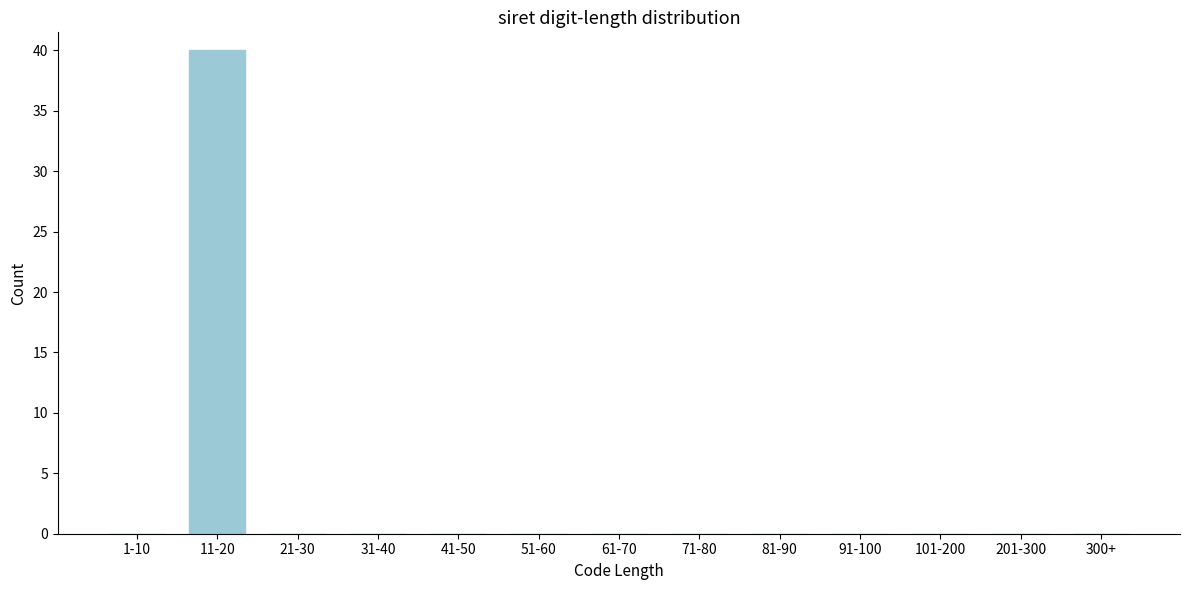

Reading right to left, list all the values displayed in this chart.

300+=0	201-300=0	101-200=0	91-100=0	81-90=0	71-80=0	61-70=0	51-60=0	41-50=0	31-40=0	21-30=0	11-20=40	1-10=0